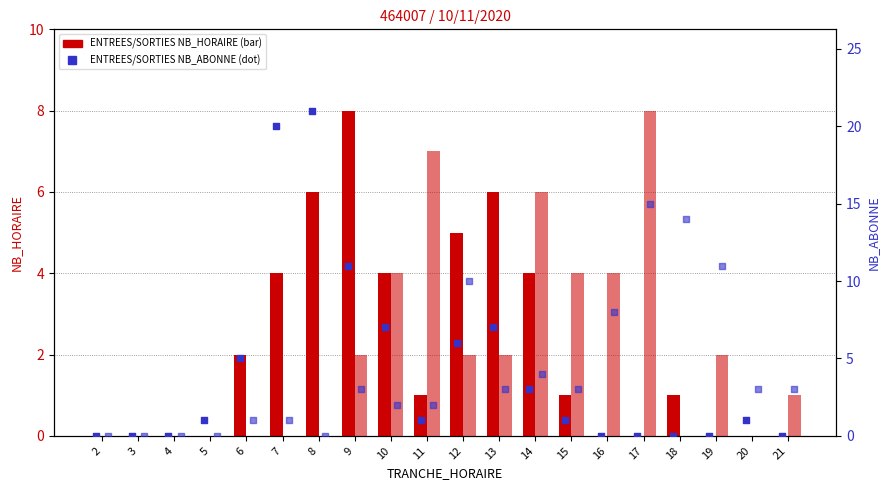

Is the value of SORTIES NB_HORAIRE at 15 greater than the value of SORTIES NB_ABONNE at 15?

Yes